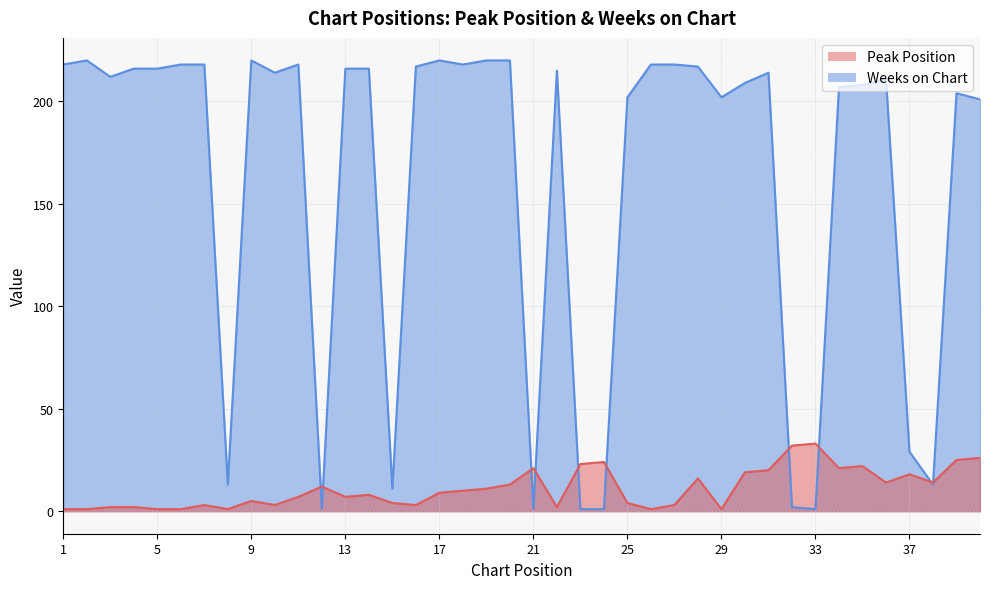

True or false: Peak Position has more than 1 points higher than both neighbors.

True